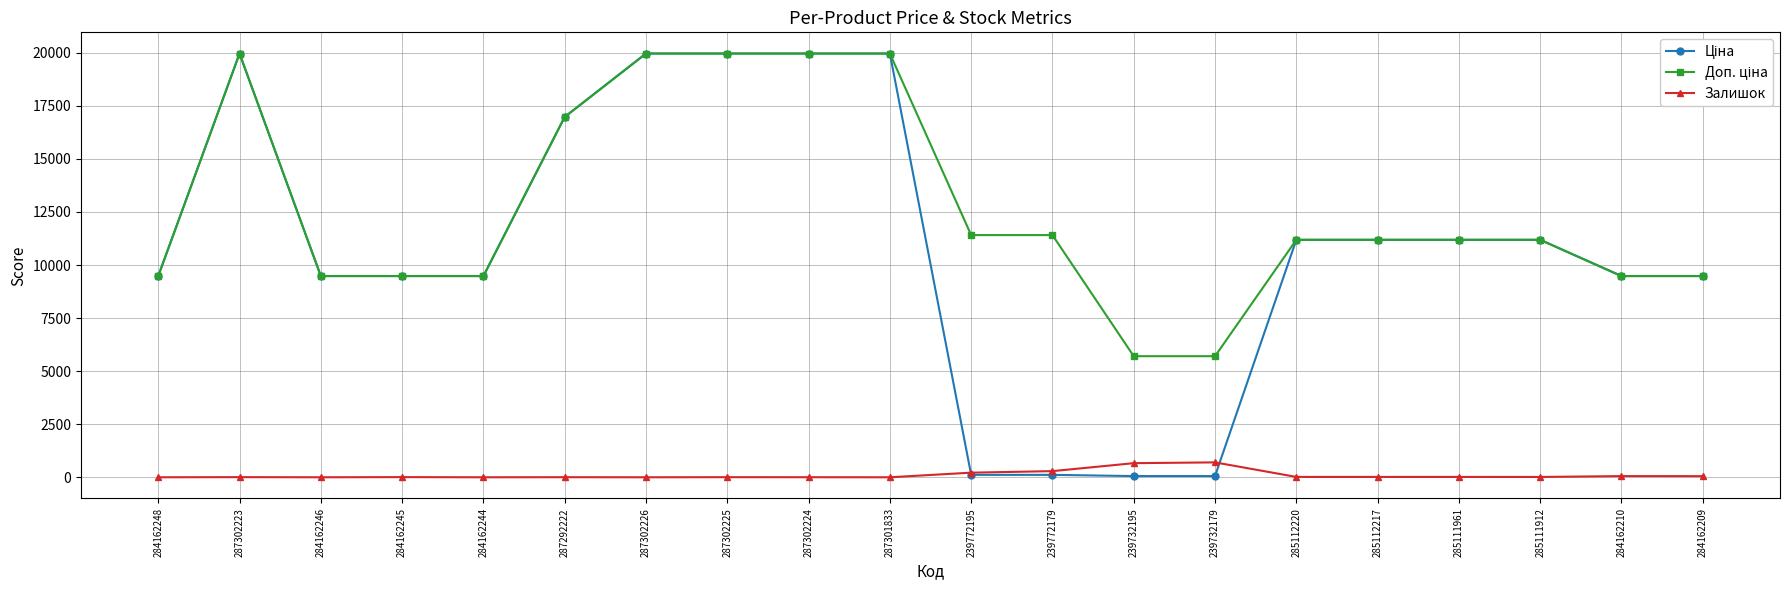

At how many categories does at least one series exceed 14444?

6